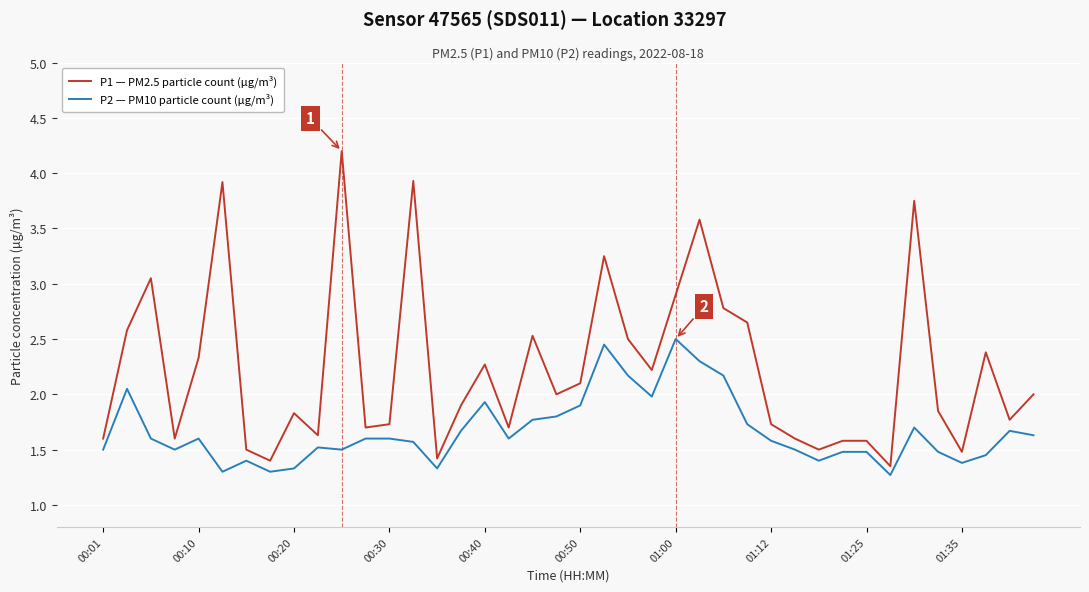

Which series has the widest spread of values?

P1 — PM2.5 particle count (µg/m³)